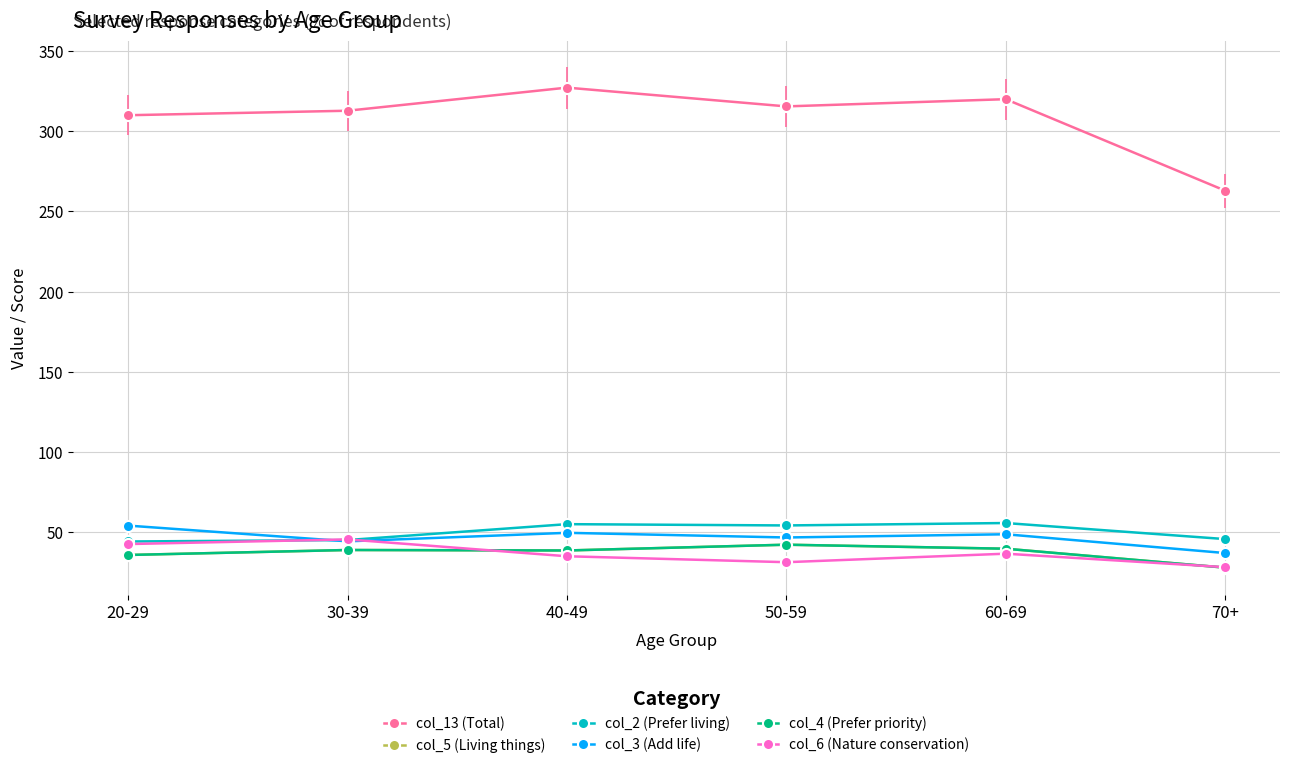

What is the label of the 6th point from the right?

20-29